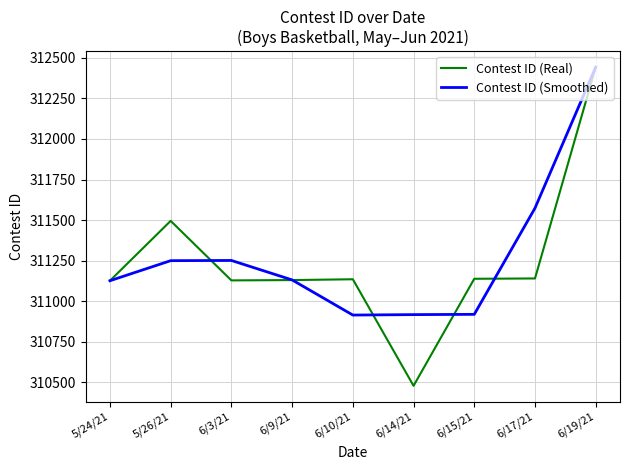

What is the total value across all series at 5/26/21?

622744.7